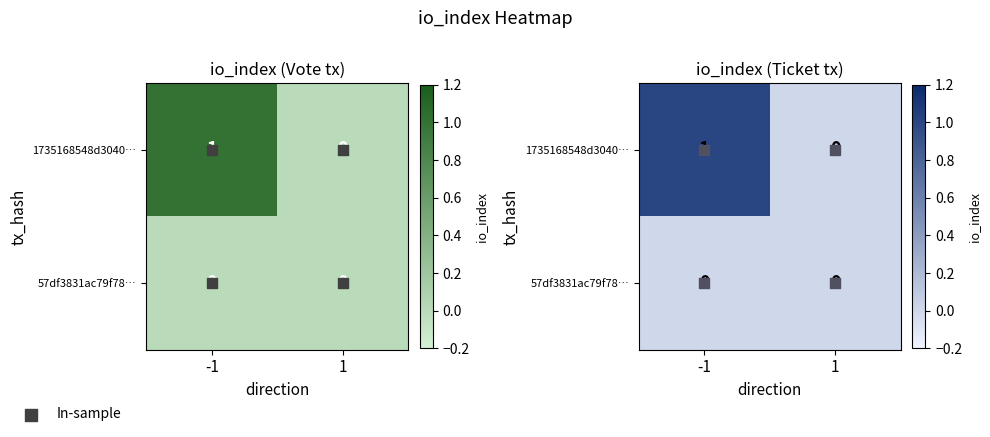

How many 1735168548d3040… values are between 0 and 1?

2